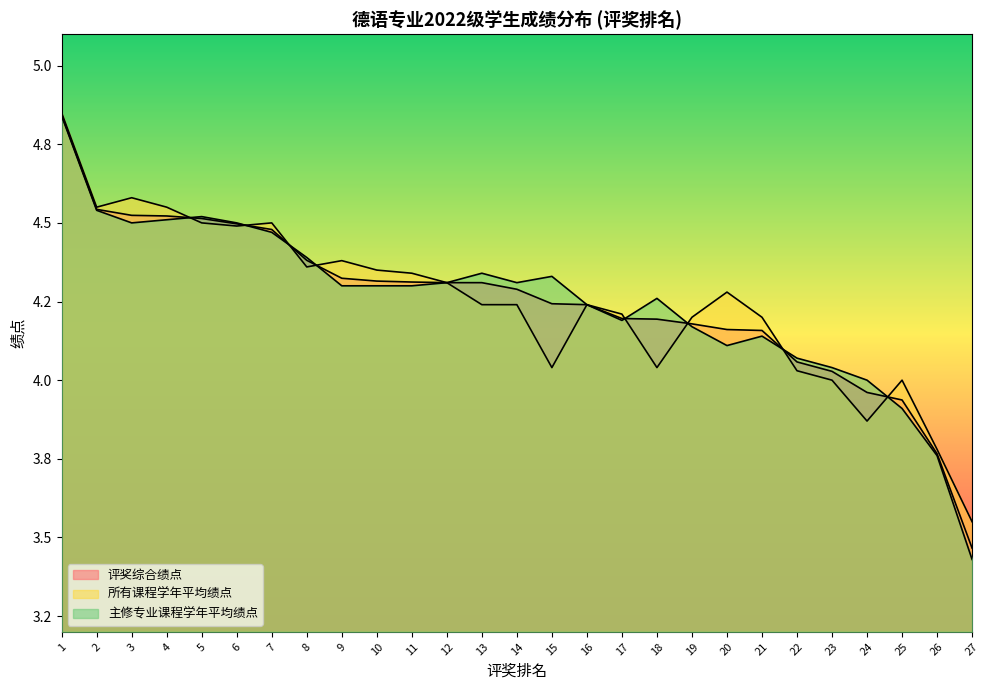

Which series has the largest total across all categories?

主修专业课程学年平均绩点